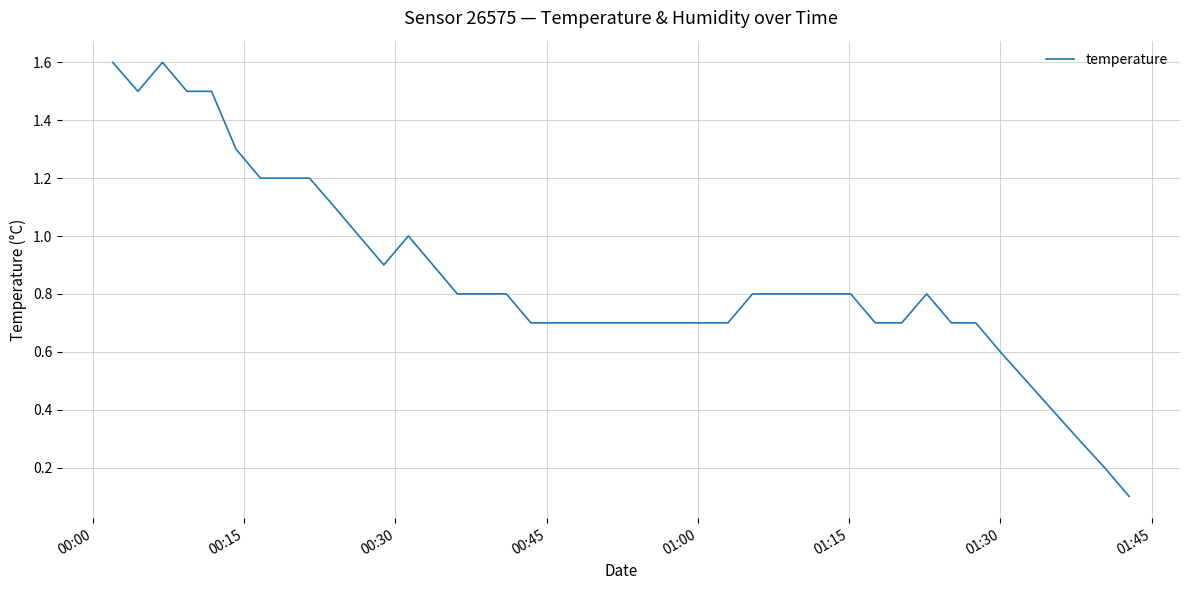

What is the difference between the maximum and second lowest values?

1.4